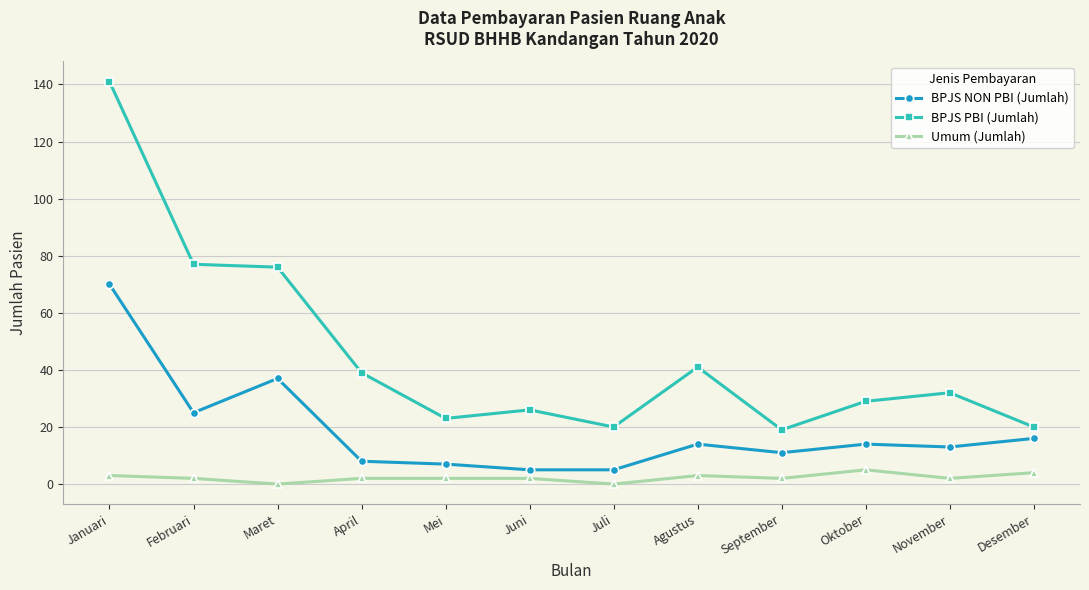

Rank the series by their maximum value, from highest to lowest.

BPJS PBI (Jumlah), BPJS NON PBI (Jumlah), Umum (Jumlah)